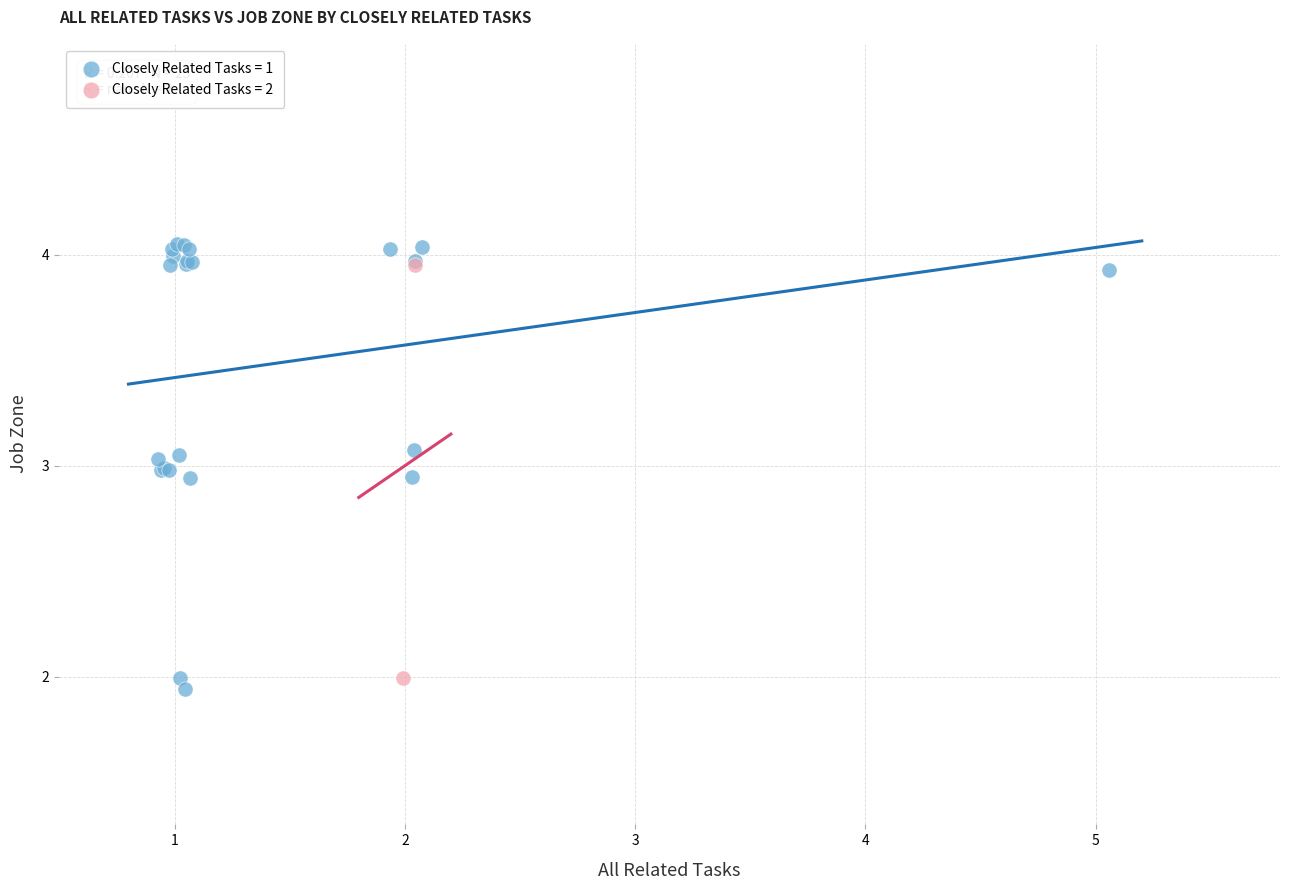

What are all the series names shown in the legend?

Closely Related Tasks = 1, Closely Related Tasks = 2